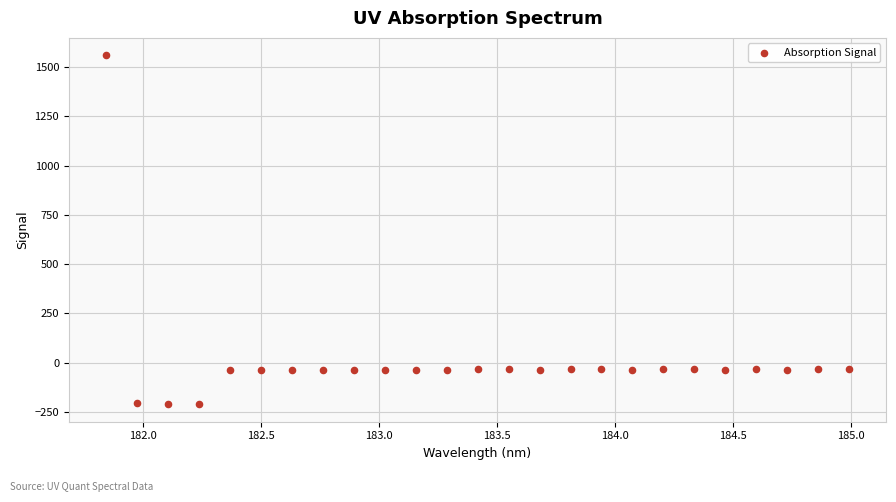

What is the range of Y values (max minus min)?

1769.6